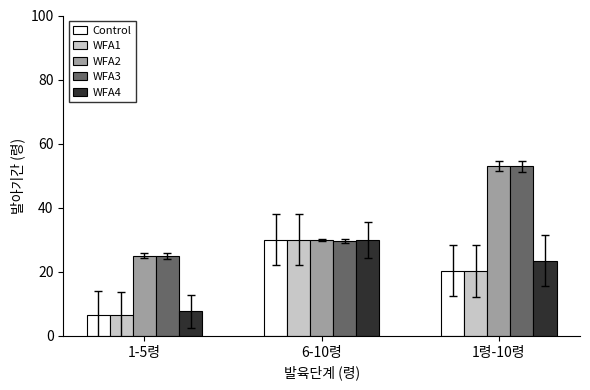

How many data points in WFA4 are above 23?

2